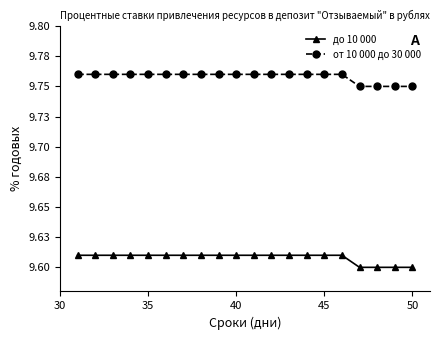

What are all the series names shown in the legend?

до 10 000, от 10 000 до 30 000